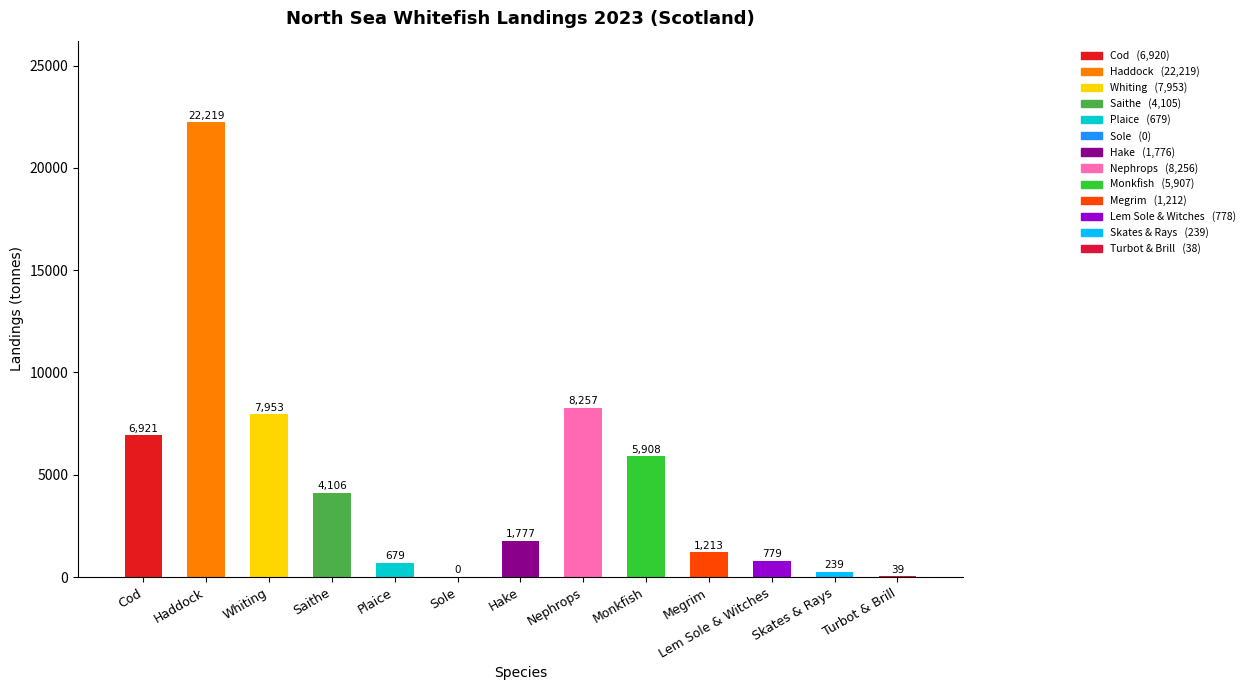

What is the greatest value displayed?

22219.3